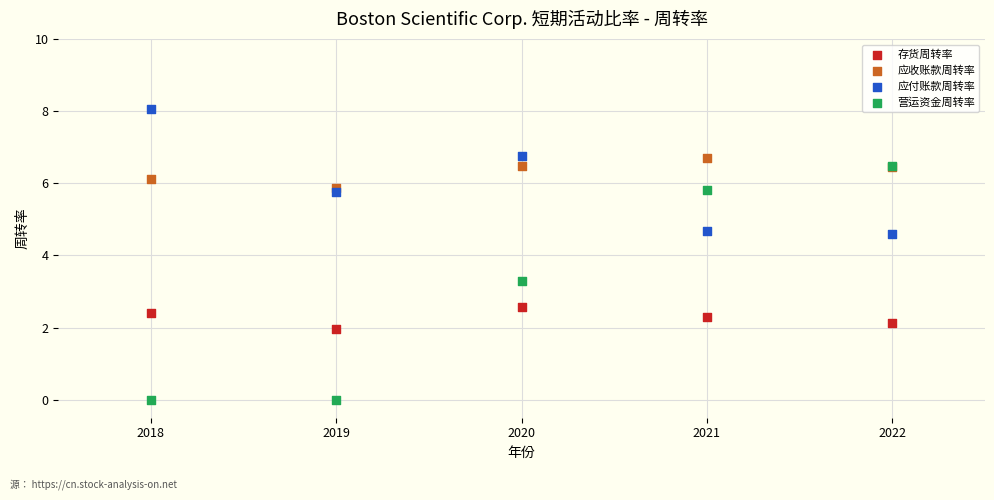

Which series reaches the maximum Y coordinate?

应付账款周转率